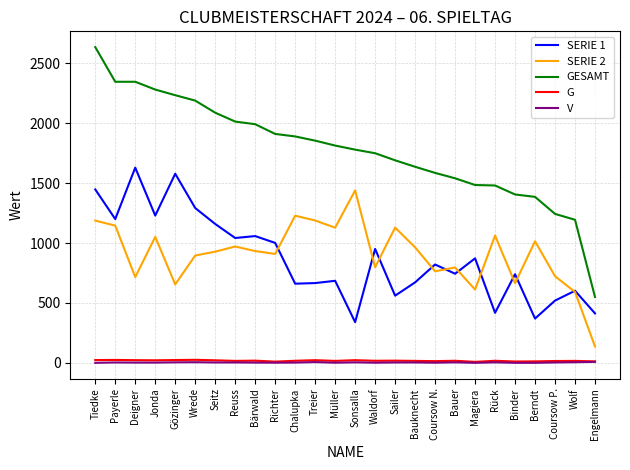

What is the minimum value shown in the chart?

1